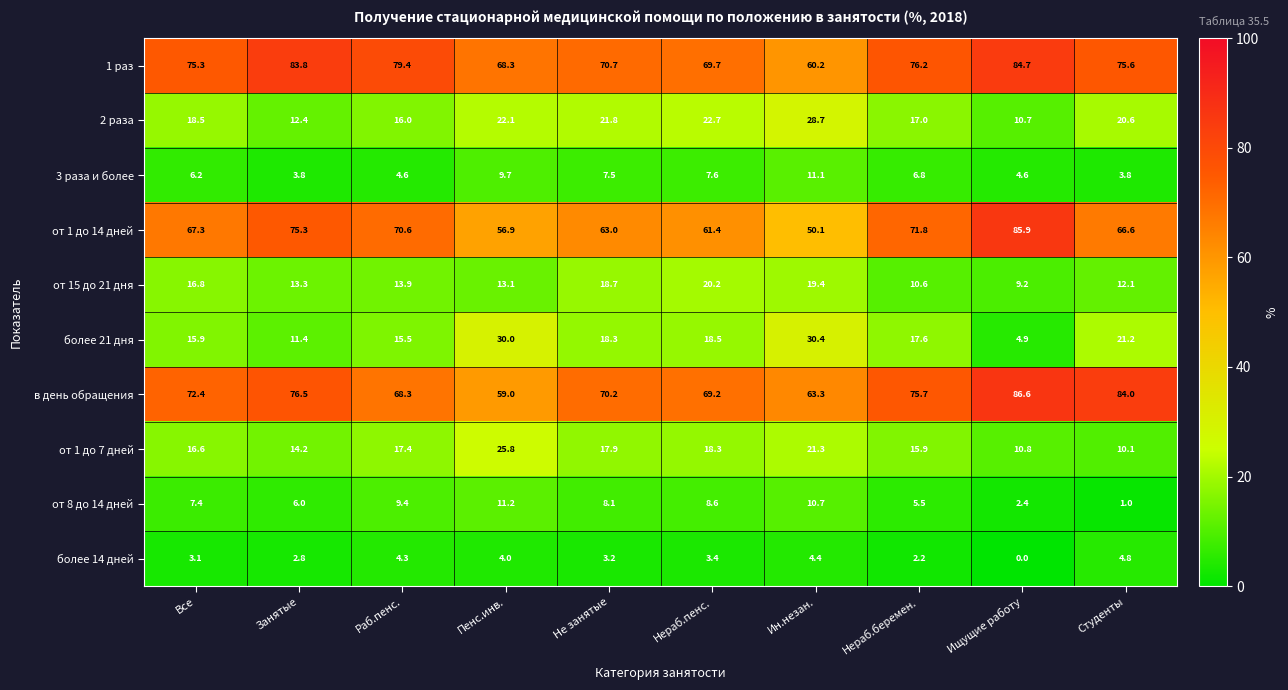

At how many categories does at least one series exceed 67?

9